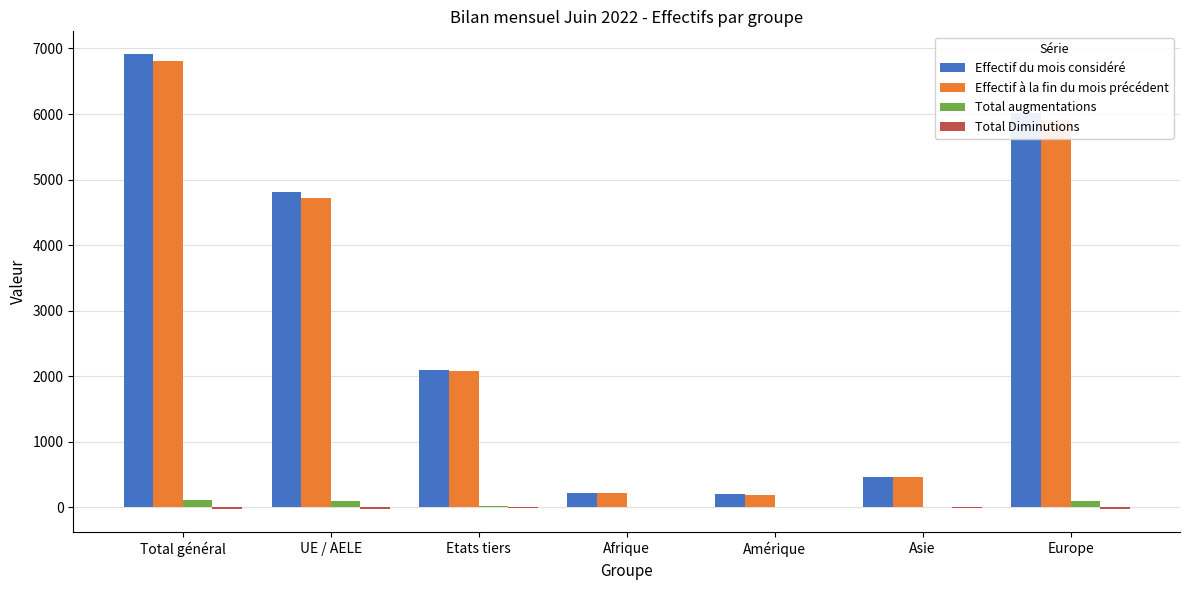

Between Total général and Afrique, which series saw the biggest shift?

Effectif du mois considéré